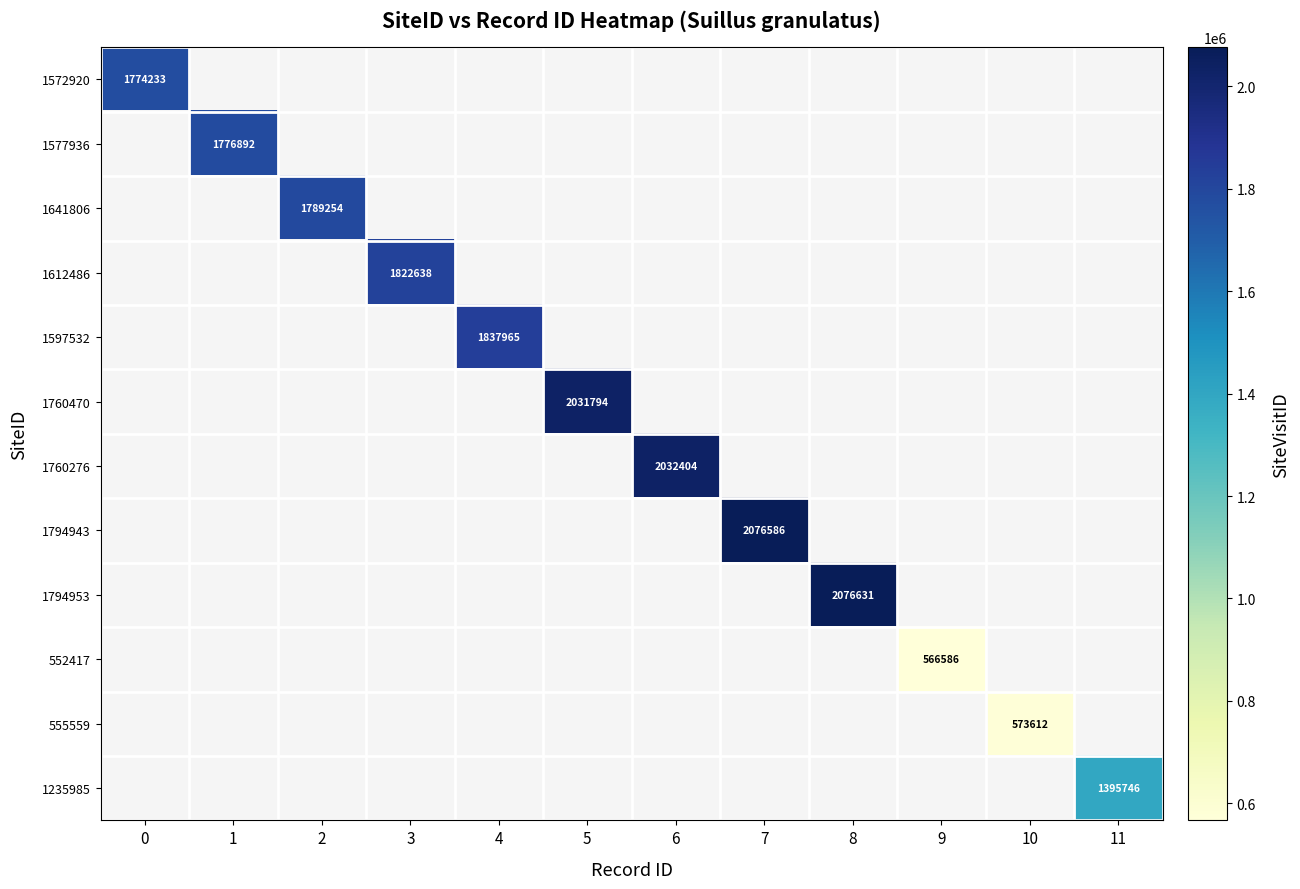

Which has a higher value, 11 or 8?

8